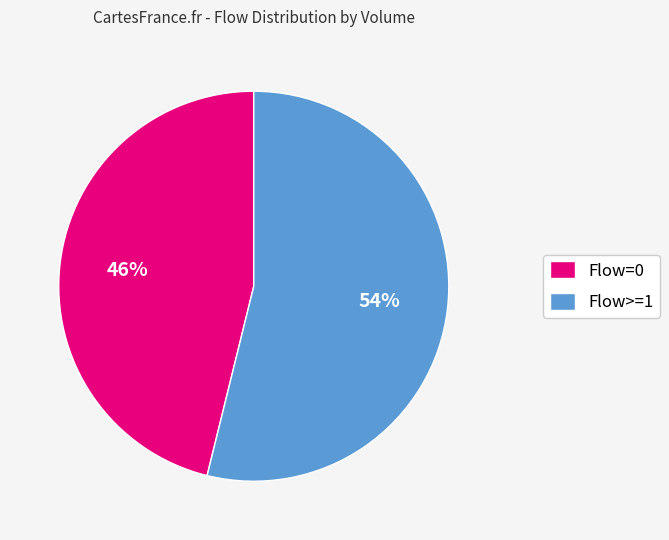

Between Flow=0 and Flow>=1, which is larger?

Flow>=1